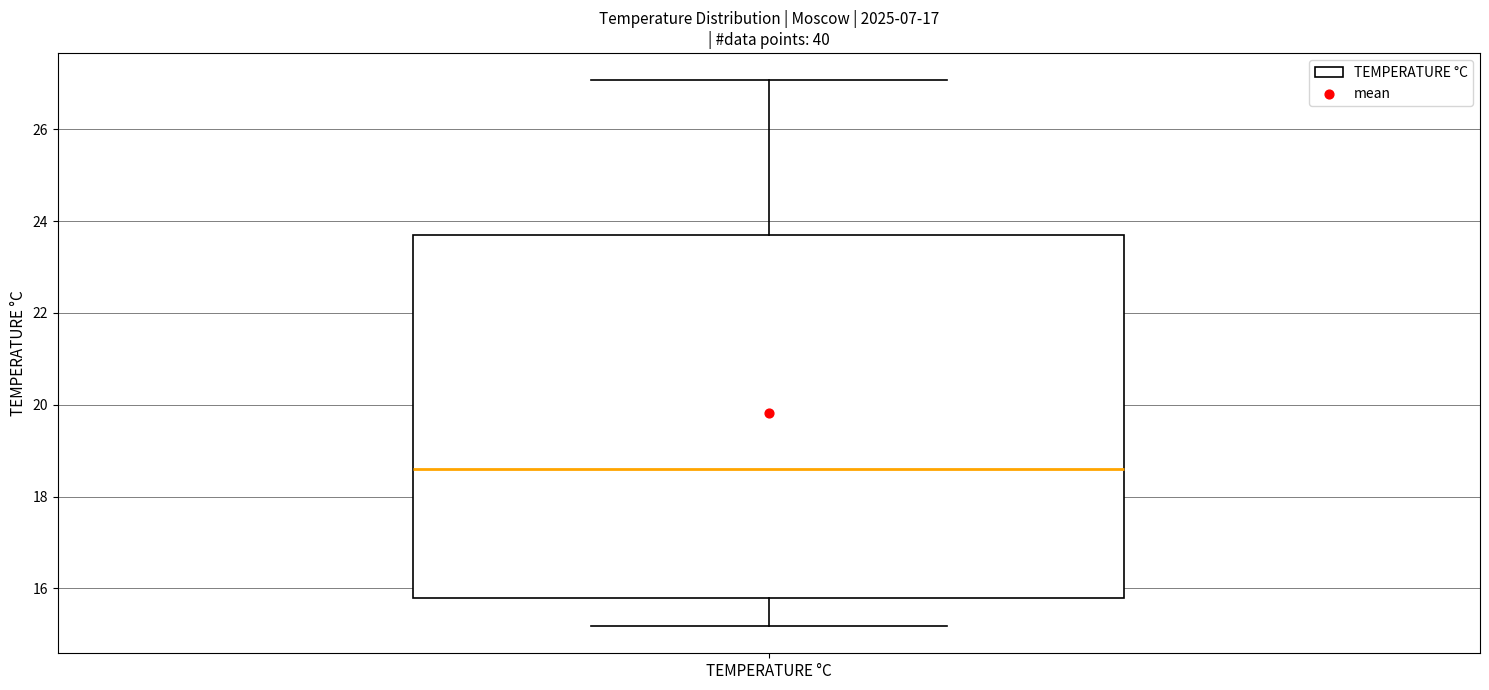

Where is the upper edge of the box for TEMPERATURE °C on the y-axis? The values are not printed on the chart, so give them approximately, as read against the axis.

23.8